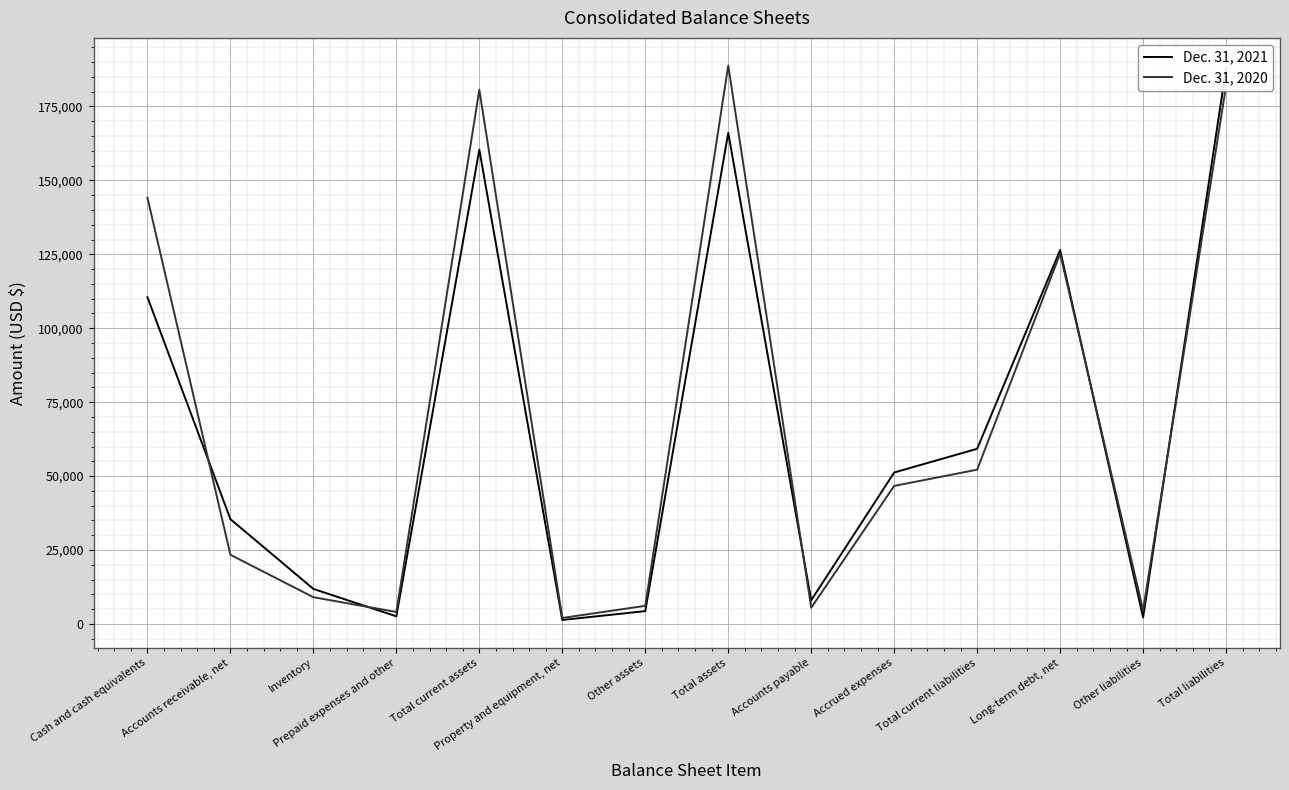

Reading left to right, what are all the values shown in this chart?

Dec. 31, 2021: 110502	35449	11847	2581	160379	1347	4345	166071	8013	51222	59235	126418	2190	187843
Dec. 31, 2020: 144156	23394	9042	4060	180652	2028	6133	188813	5489	46683	52172	125202	4651	182025